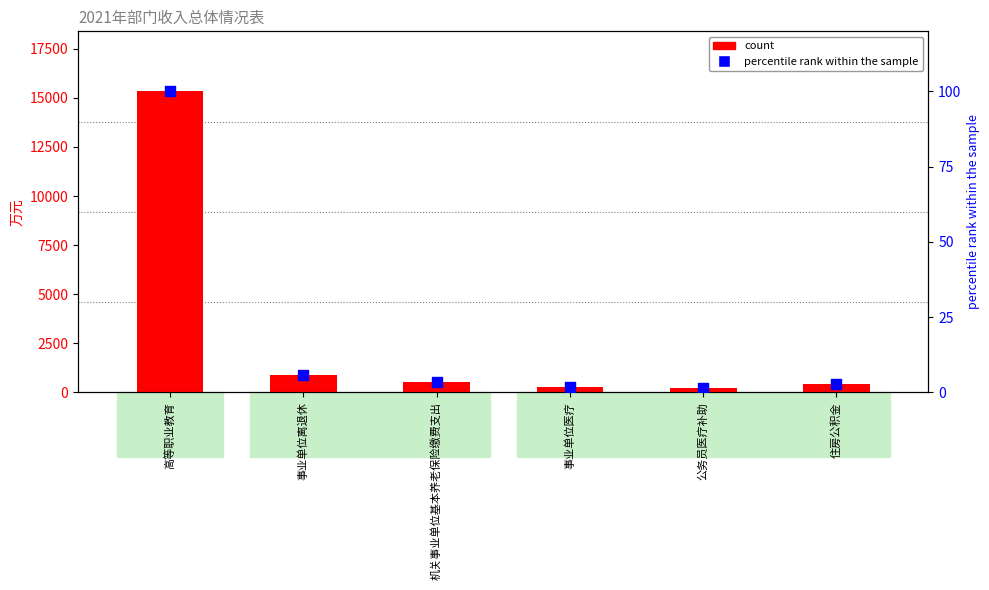

What is the total value across all series at 住房公积金?

430.7